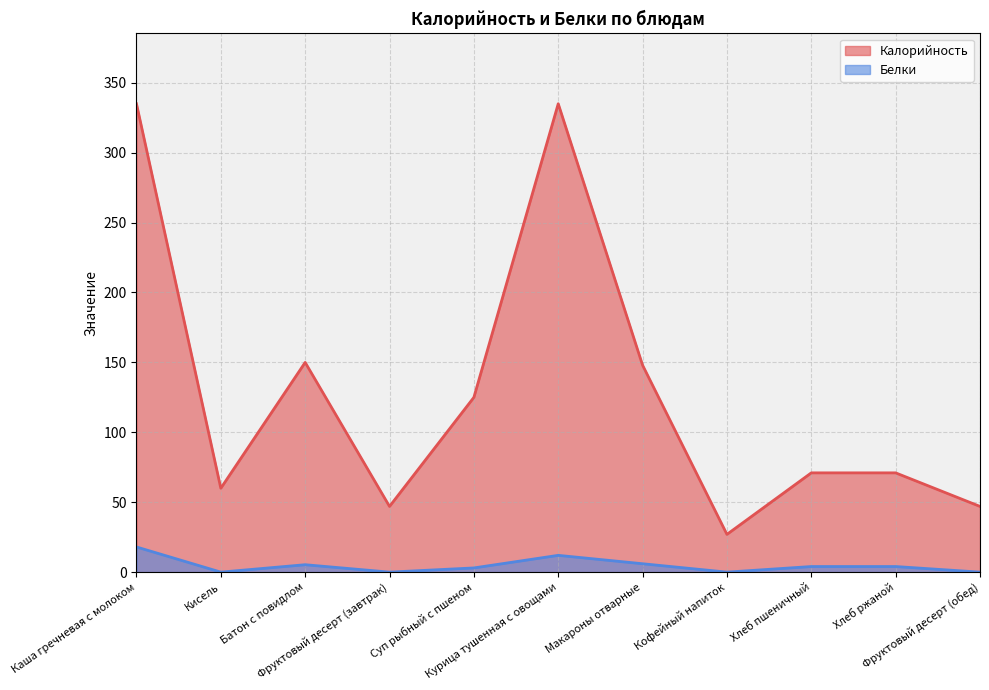

What is the sum of the Белки values at Батон с повидлом and Фруктовый десерт (завтрак)?

5.3